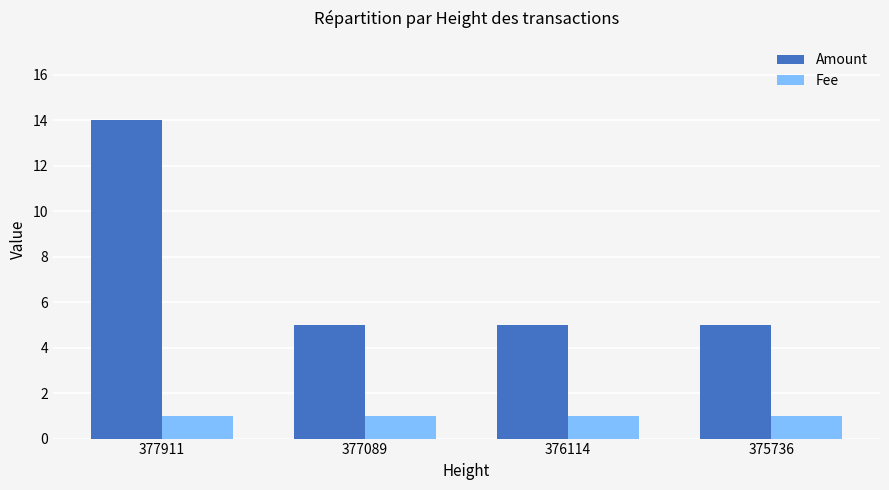

The value of Amount at 375736 is 5. True or false?

True